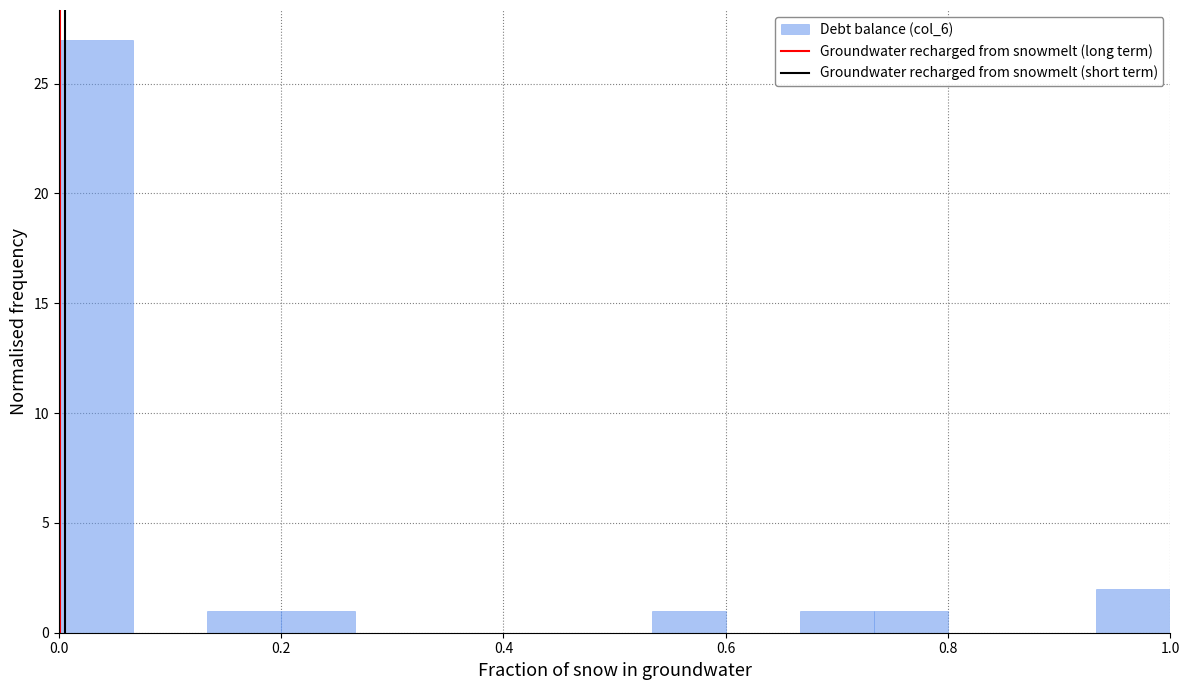

Read against the x-axis, roughly where is the centre of the tallest bar?

0.04